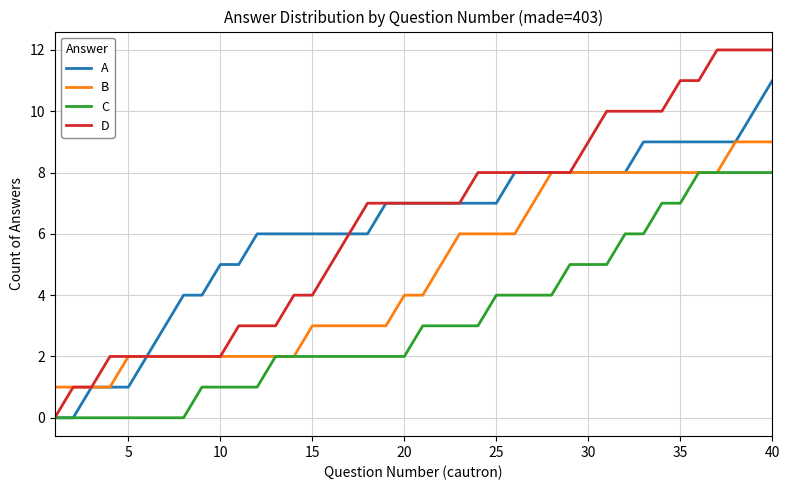

What are all the series names shown in the legend?

A, B, C, D